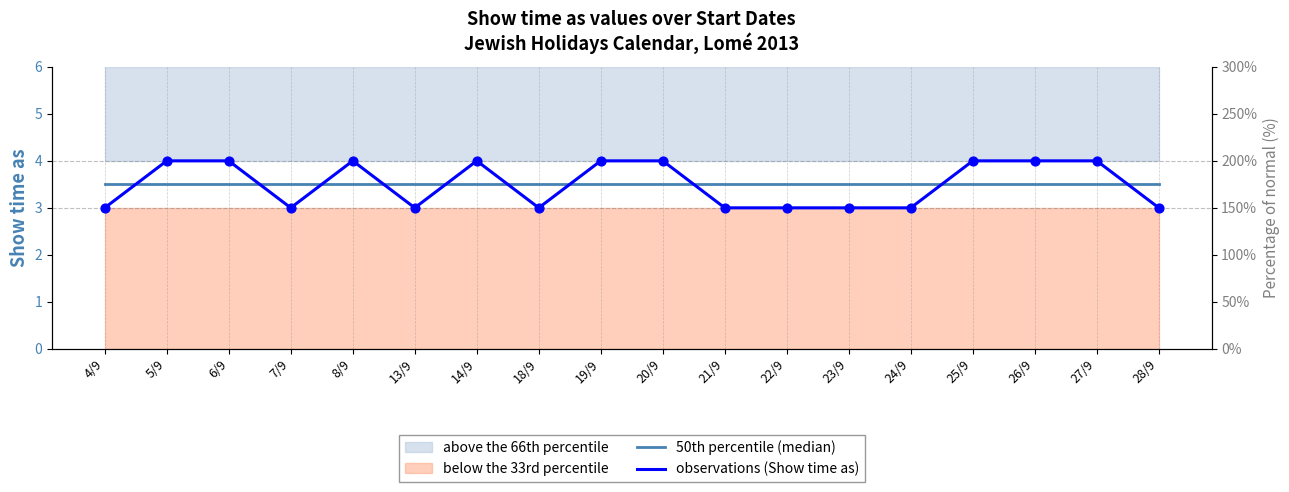

Is the value of observations (Show time as) at 20/9 greater than the value of 50th percentile (median) at 28/9?

Yes